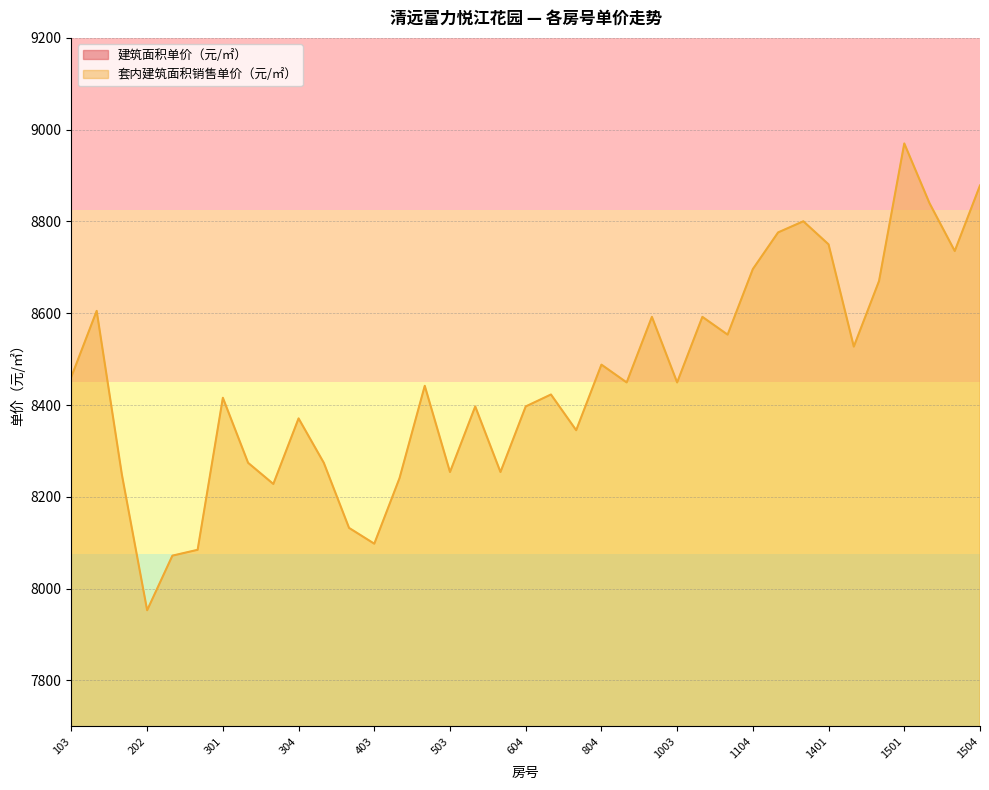

What is the lowest value of the 建筑面积单价（元/㎡） series?

6486.9